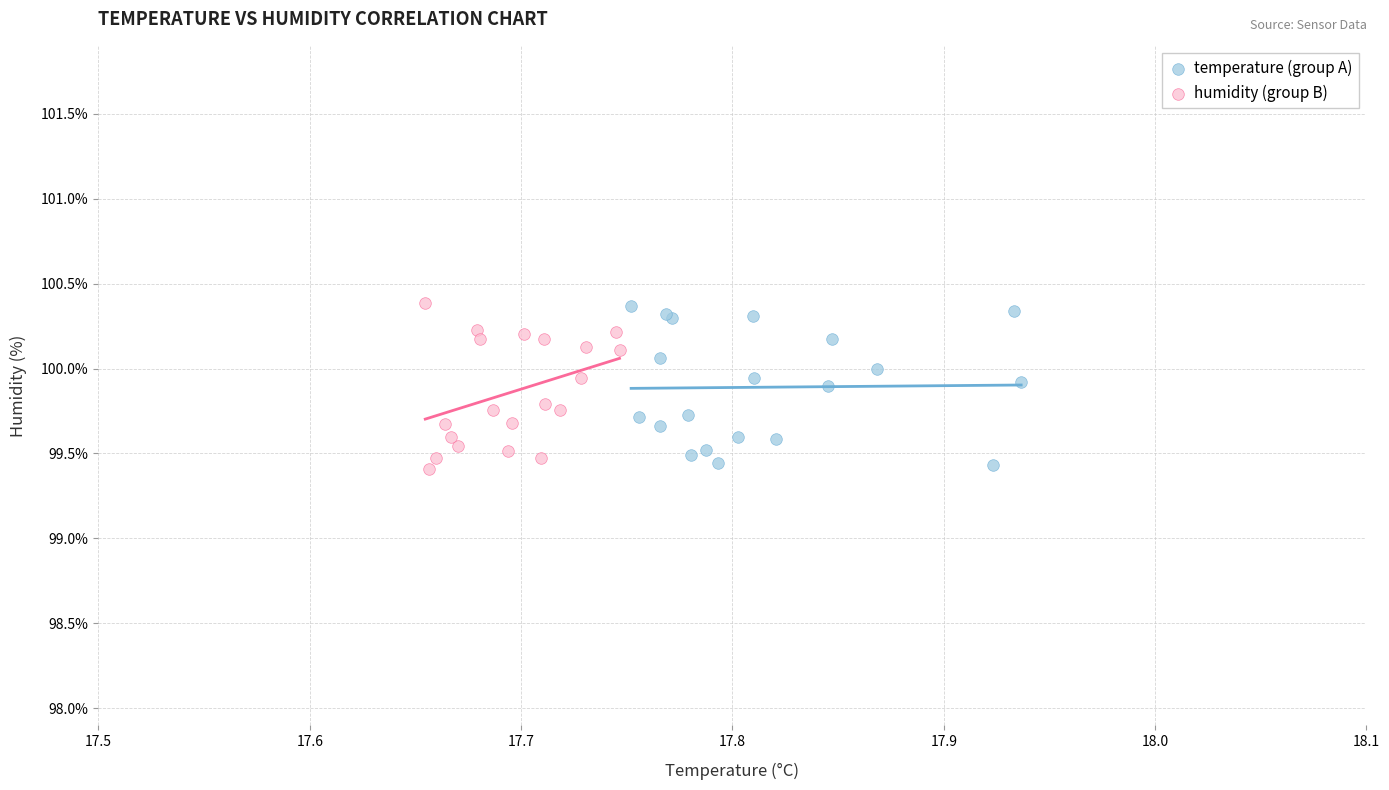

Which series has the largest Y range (max minus min)?

humidity (group B)